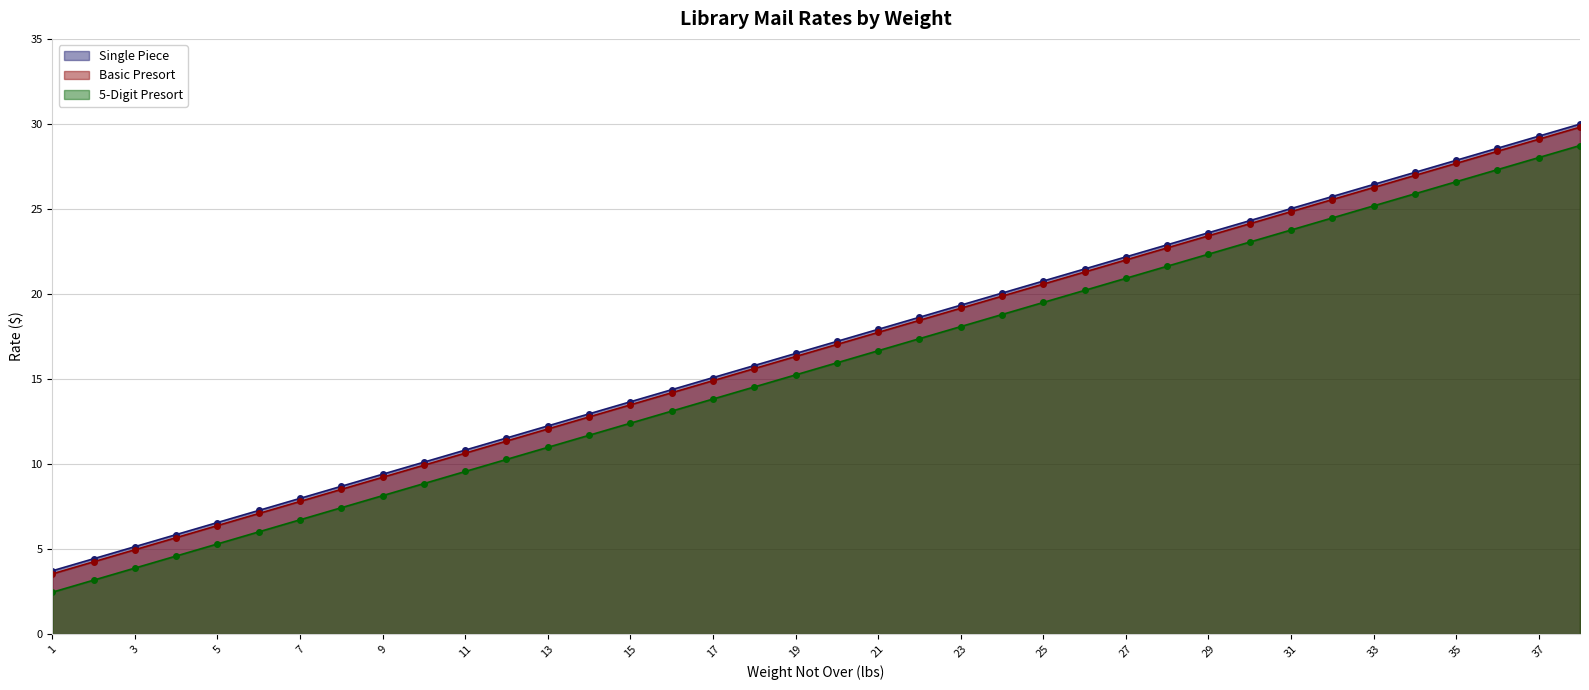

True or false: 5-Digit Presort and Basic Presort intersect in this chart.

False